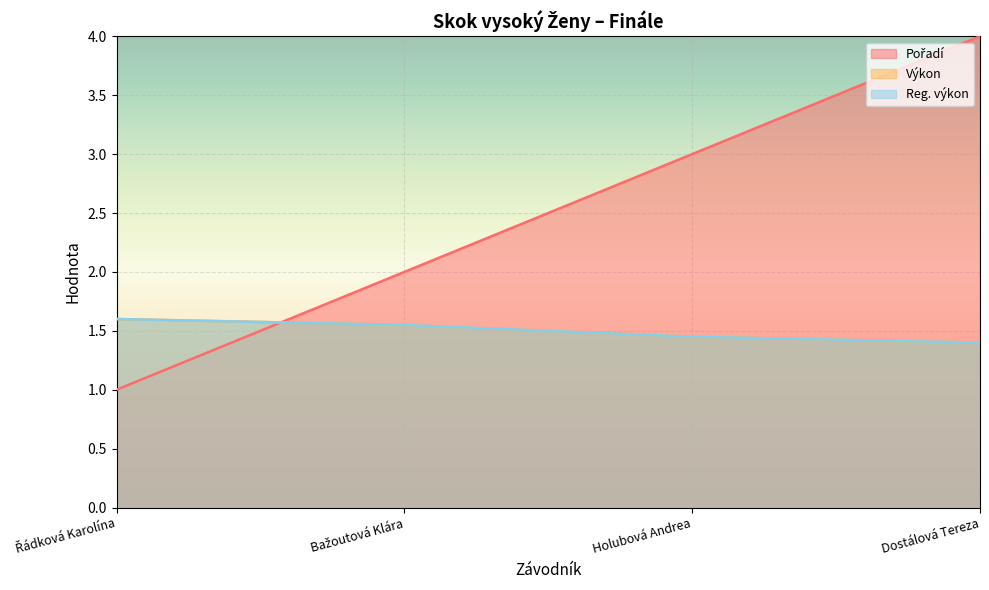

Does the chart display data point markers on the line(s)?

No